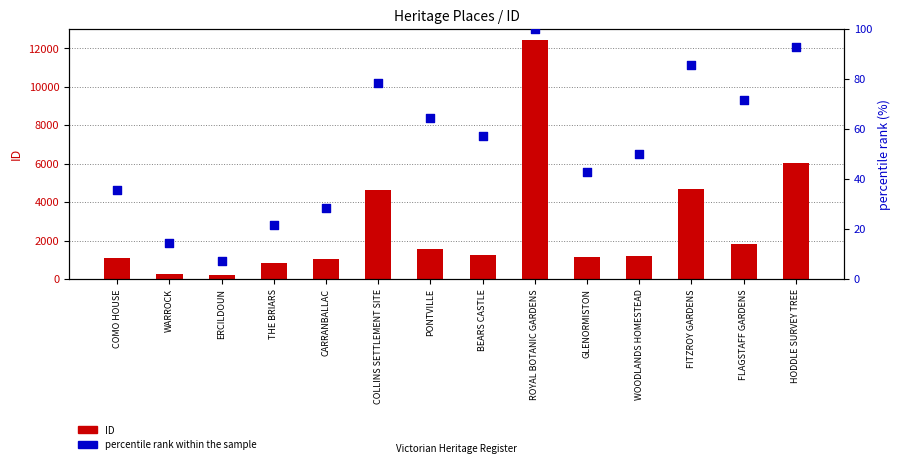

Which series contains the lowest Y value?

percentile rank within the sample